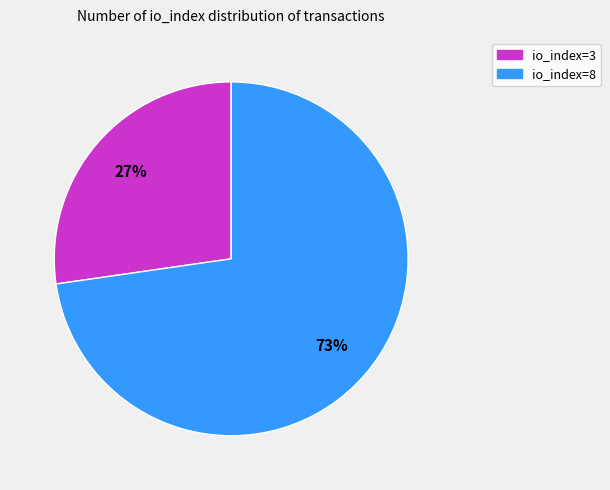

Approximately how many times larger is the value at io_index=8 compared to io_index=3?

2.7